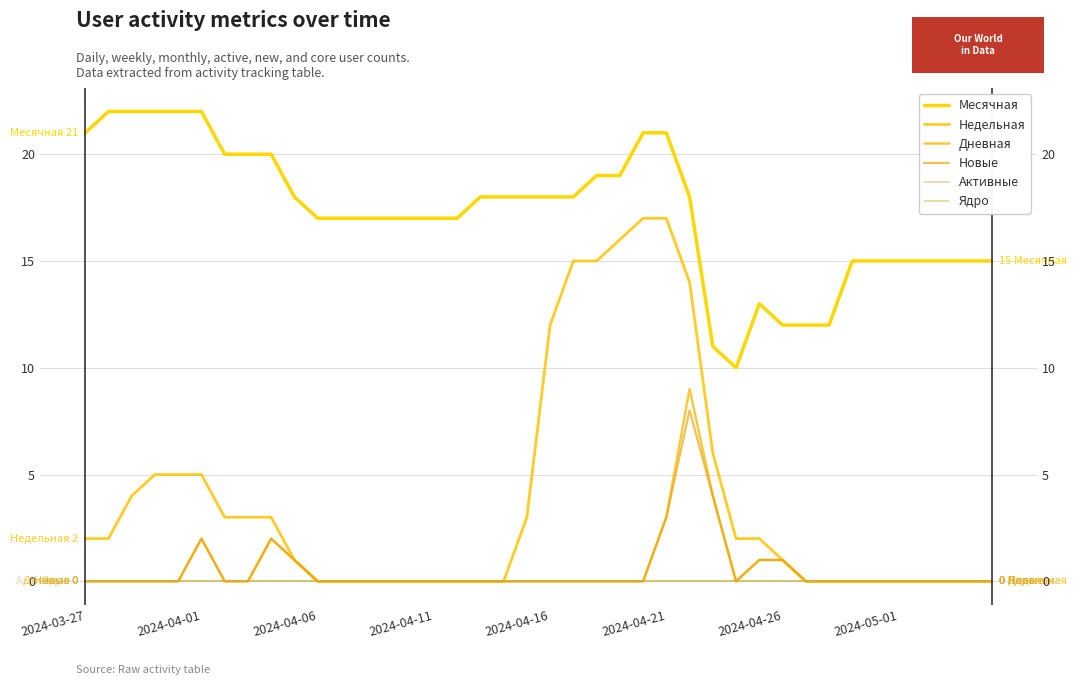

How many data points does each series have?

40